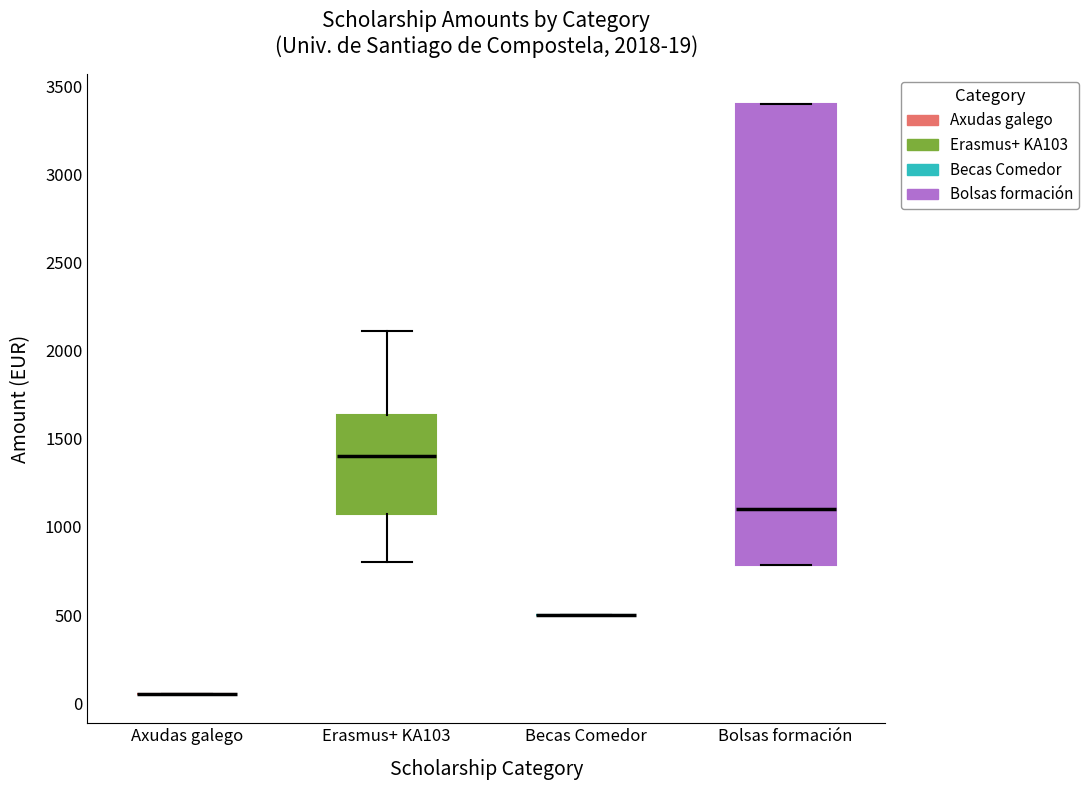

Comparing the boxes themselves (not the whiskers), which one is the tallest?

Bolsas formación